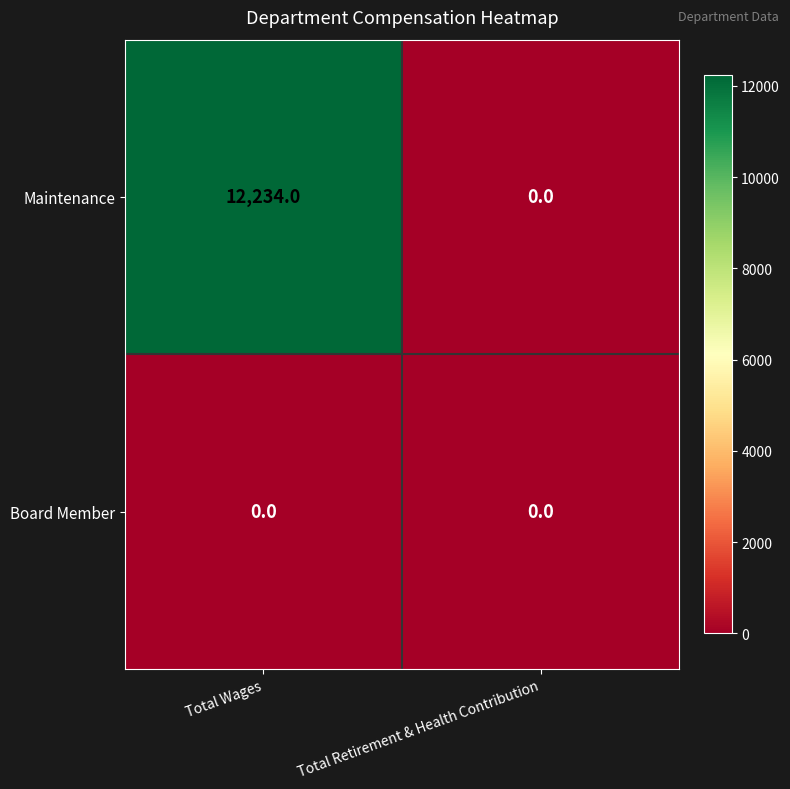

Which series has the largest total across all categories?

Maintenance